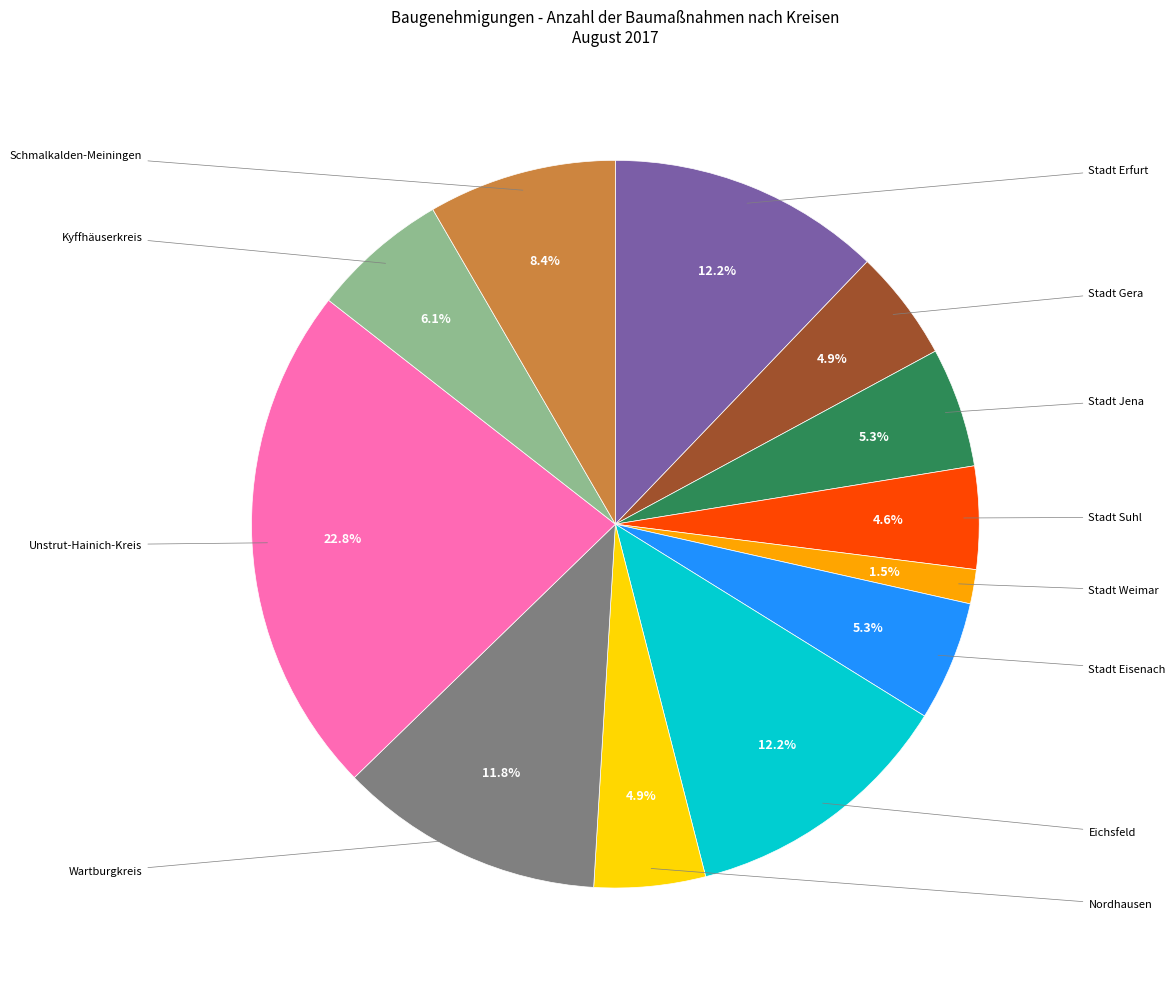

Is there any slice that represents more than half of the pie?

No